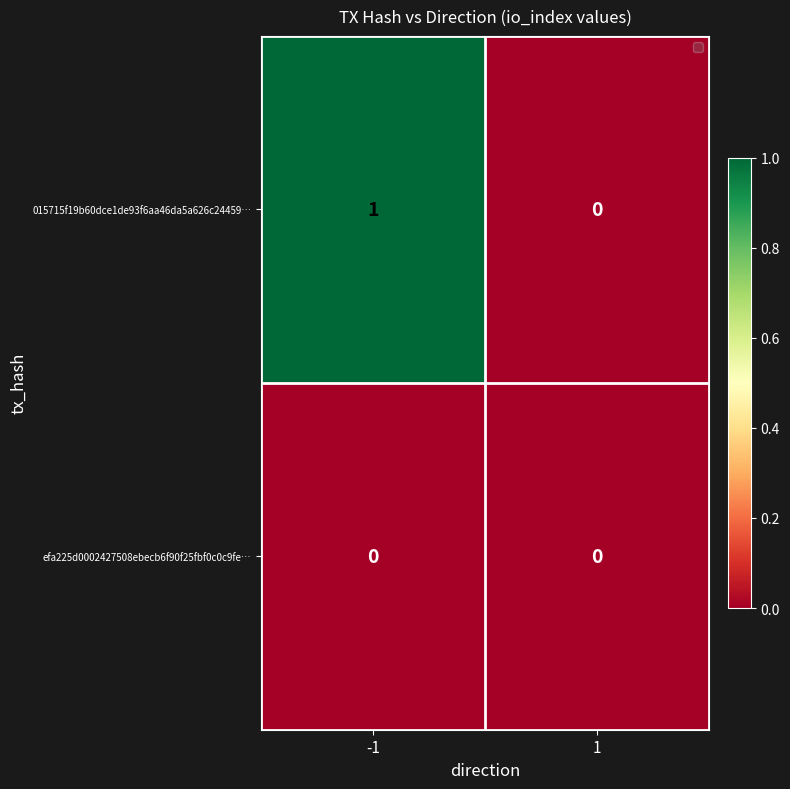

Which label corresponds to the largest value in the chart?

-1